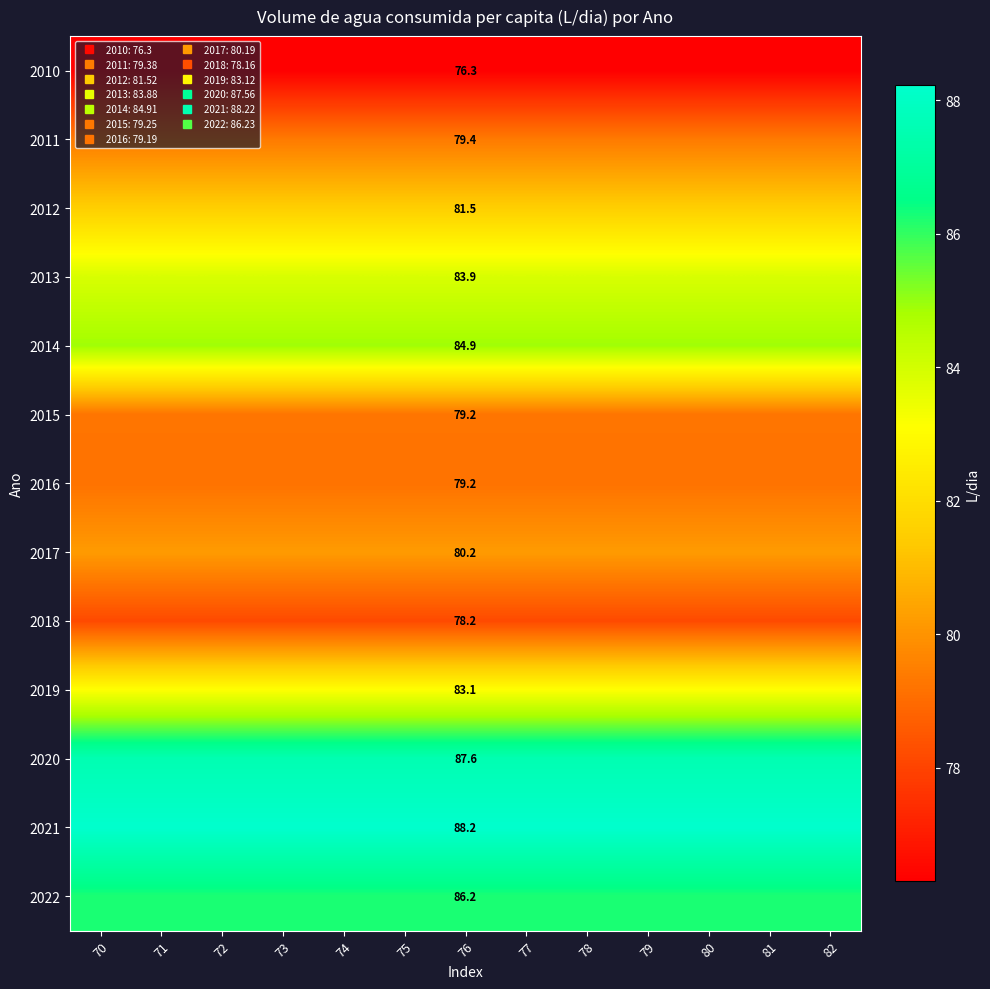

How many distinct data groups are displayed?

13